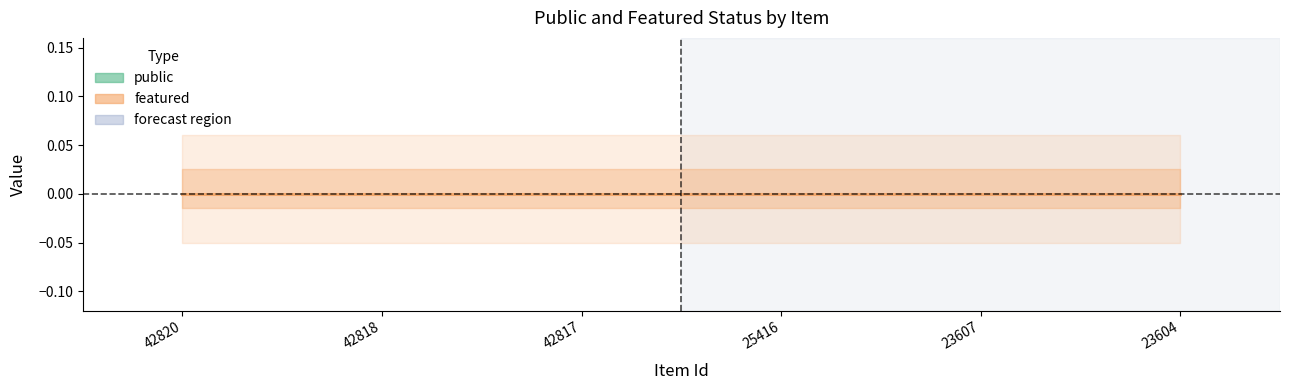

The value of featured at 42818 is 0. True or false?

True